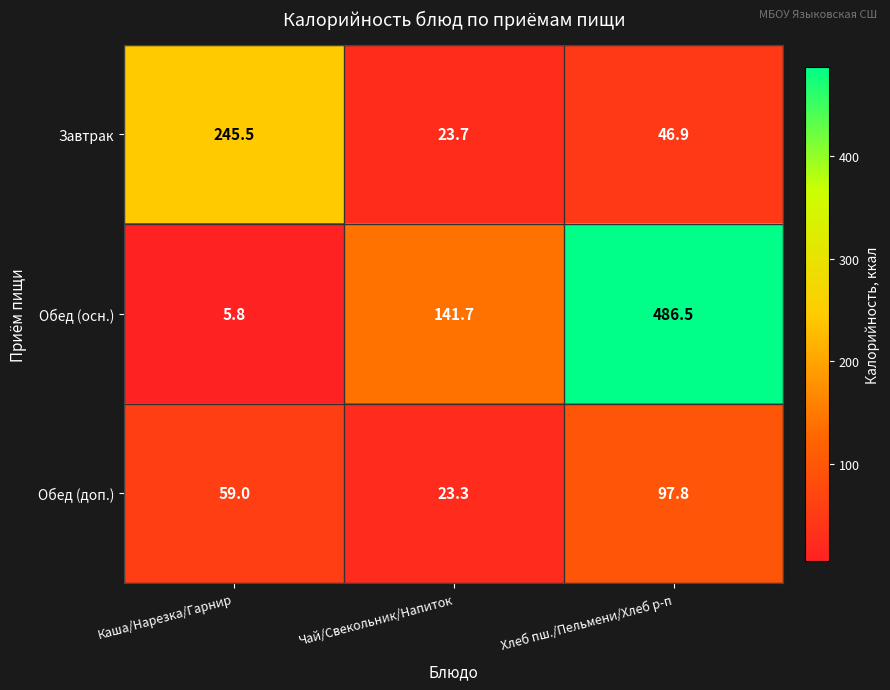

The value of Обед (осн.) at Каша/Нарезка/Гарнир is 5.8. True or false?

True